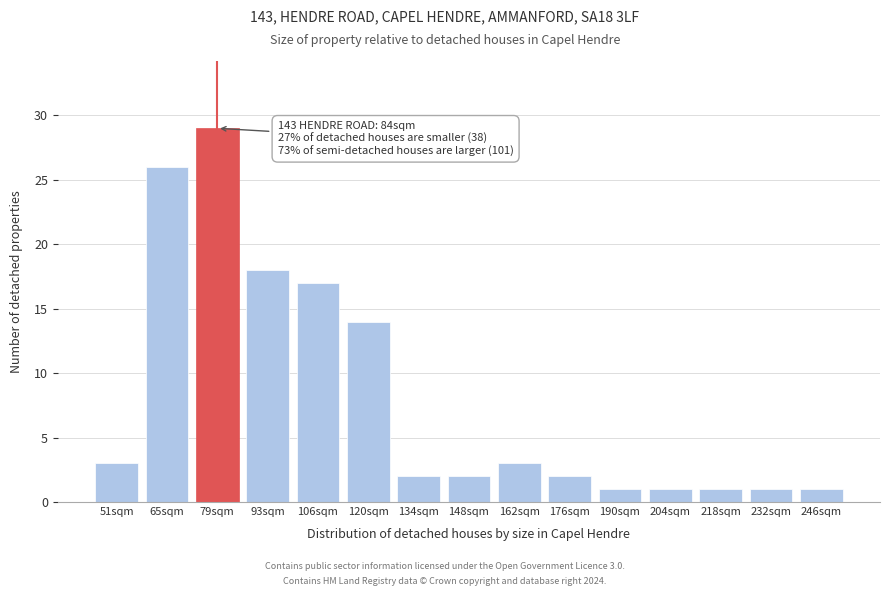

Reading right to left, extract all data points from this chart.

246sqm=1	232sqm=1	218sqm=1	204sqm=1	190sqm=1	176sqm=2	162sqm=3	148sqm=2	134sqm=2	120sqm=14	106sqm=17	93sqm=18	79sqm=29	65sqm=26	51sqm=3